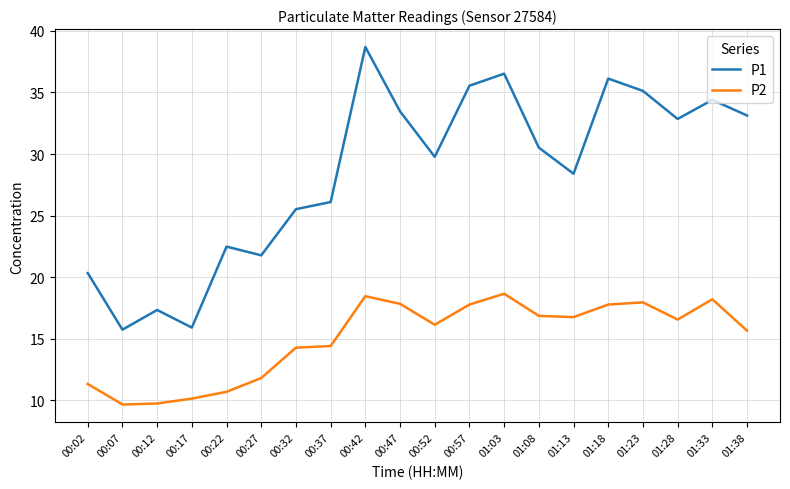

How many series are shown in this chart?

2